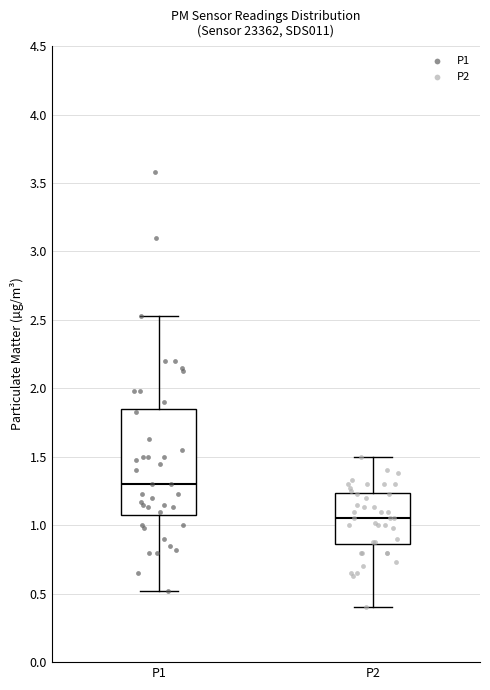

Where does the upper whisker of the box for P1 end on the y-axis? The values are not printed on the chart, so give them approximately, as read against the axis.

2.55